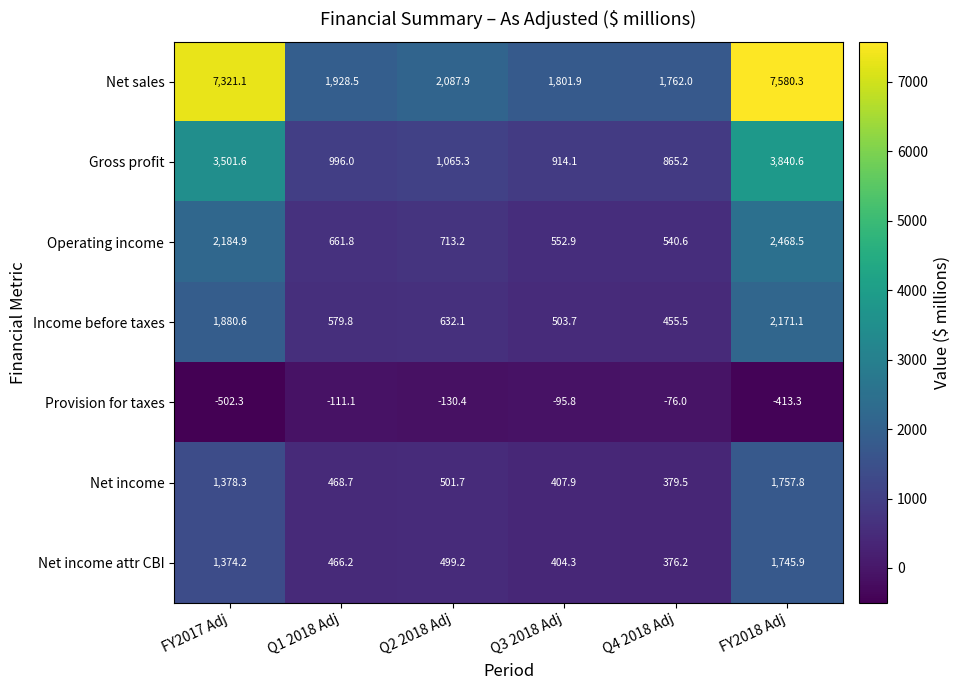

What is the approximate value of Net income at Q3 2018 Adj?

407.9